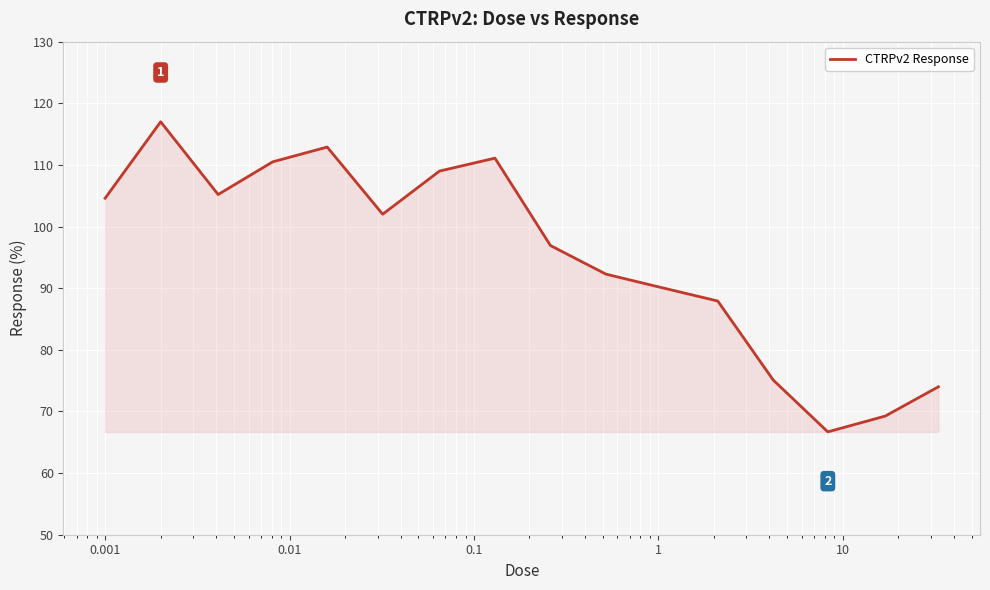

What is the maximum value shown in the chart?

117.0